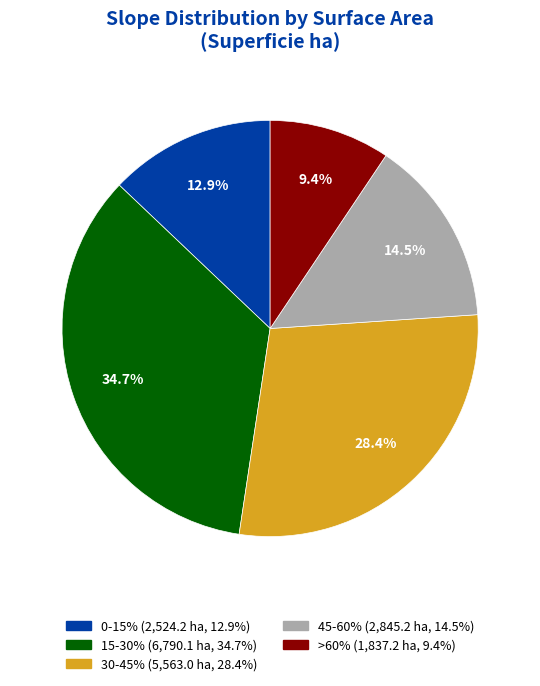

Is the sum of 30-45% and 45-60% greater than half?

No